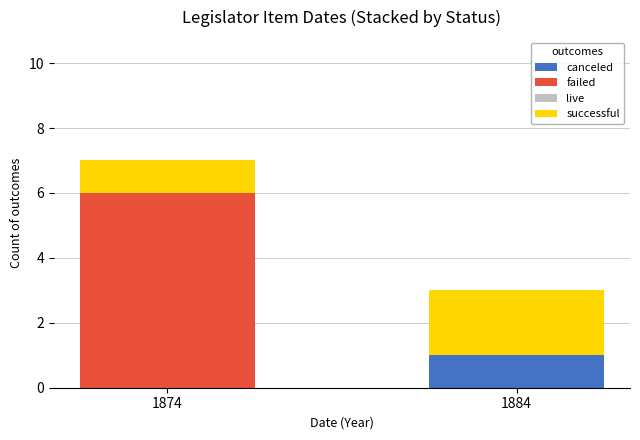

Reading left to right, list the values for the canceled series.

1874=0	1884=1